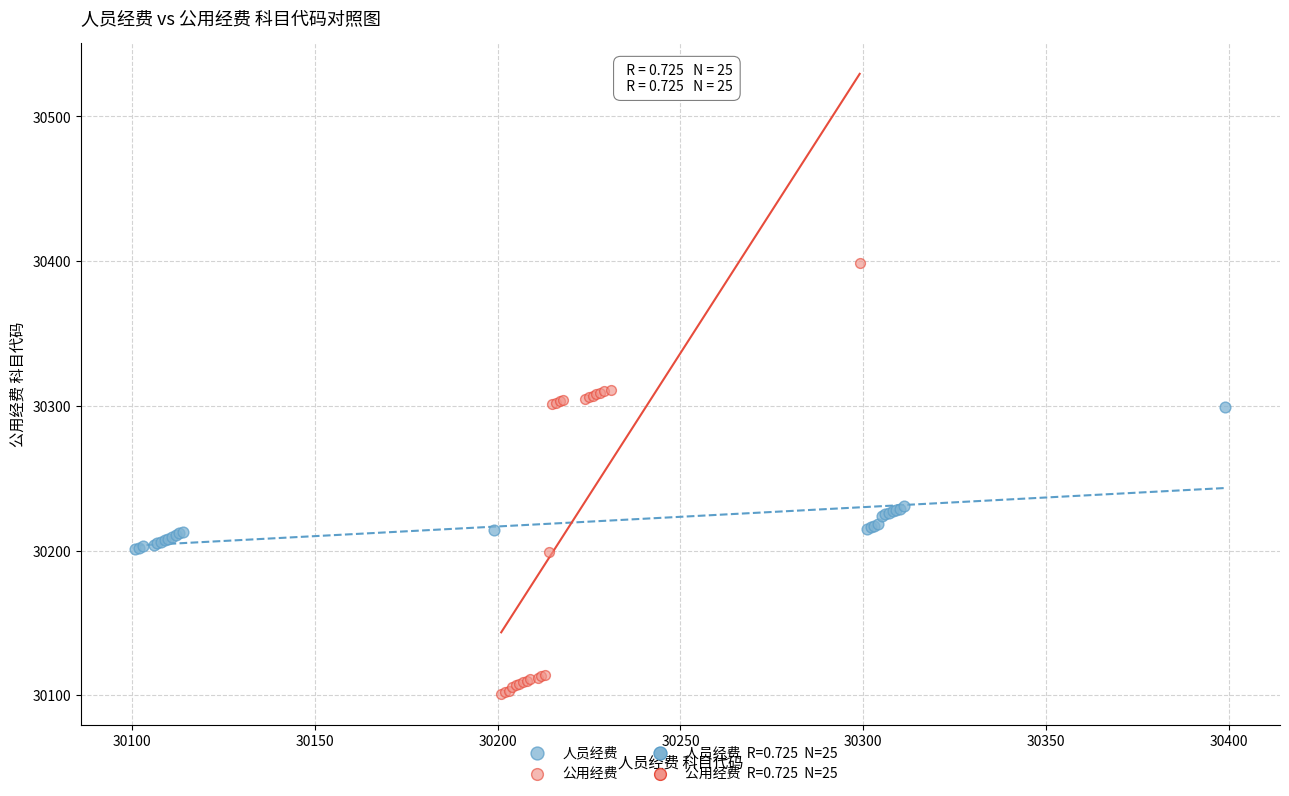

Which series contains the highest Y value?

公用经费